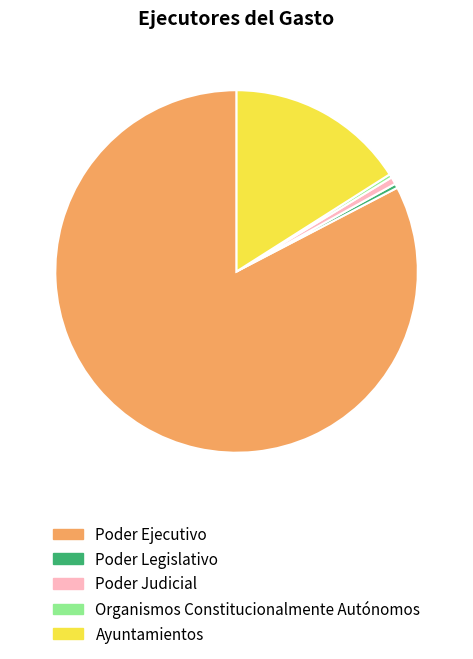

Which has a higher value, Ayuntamientos or Poder Judicial?

Ayuntamientos